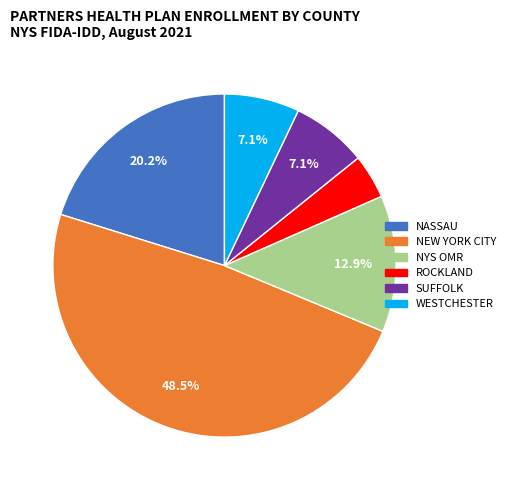

The WESTCHESTER slice represents 7% of the pie. True or false?

True